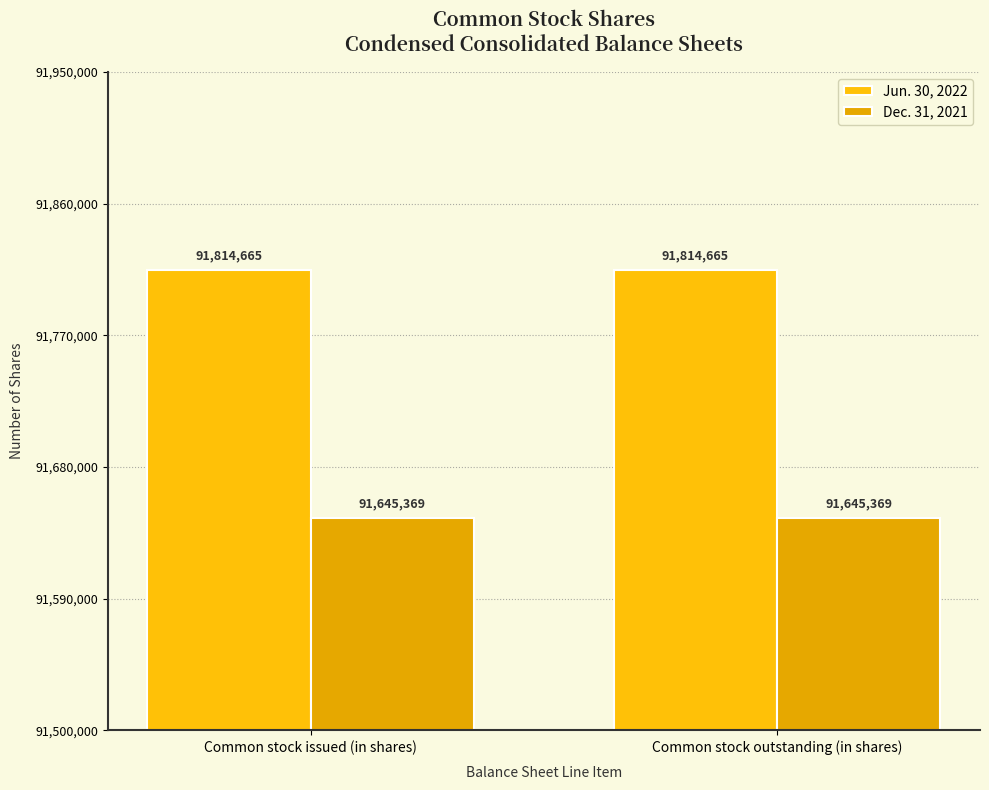

True or false: Dec. 31, 2021 has a value of 156012614 at Common stock outstanding (in shares).

False